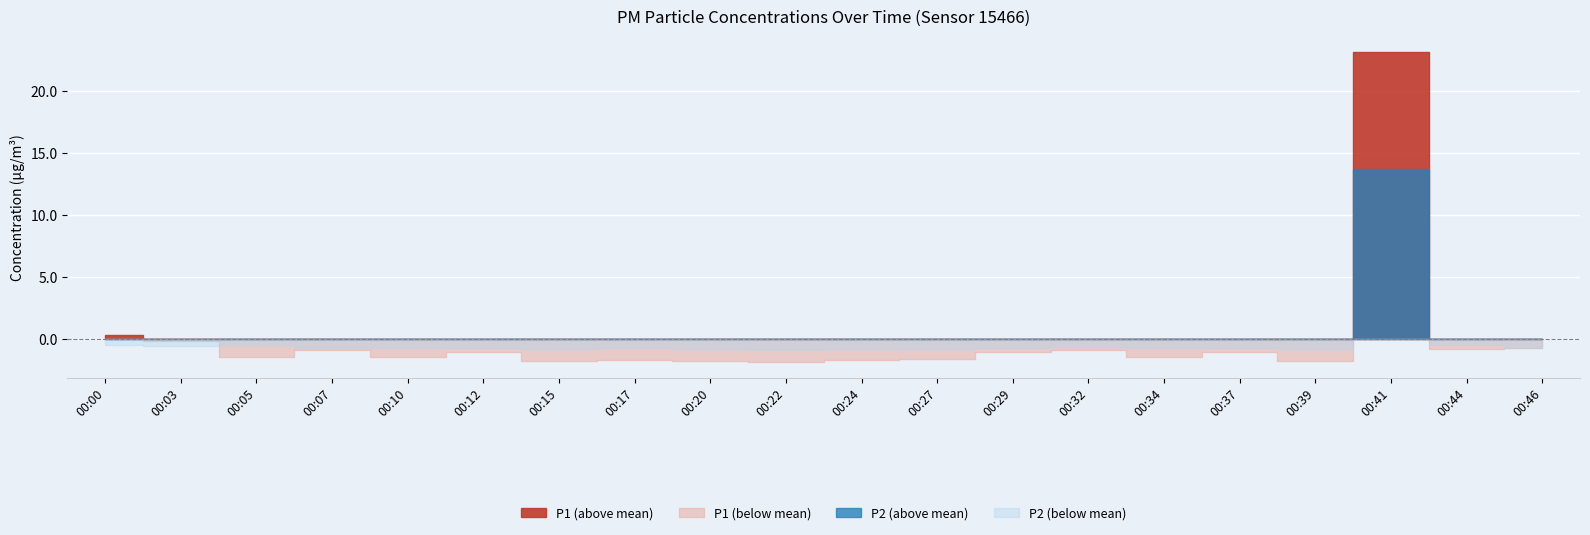

Which series has the widest spread of values?

P1